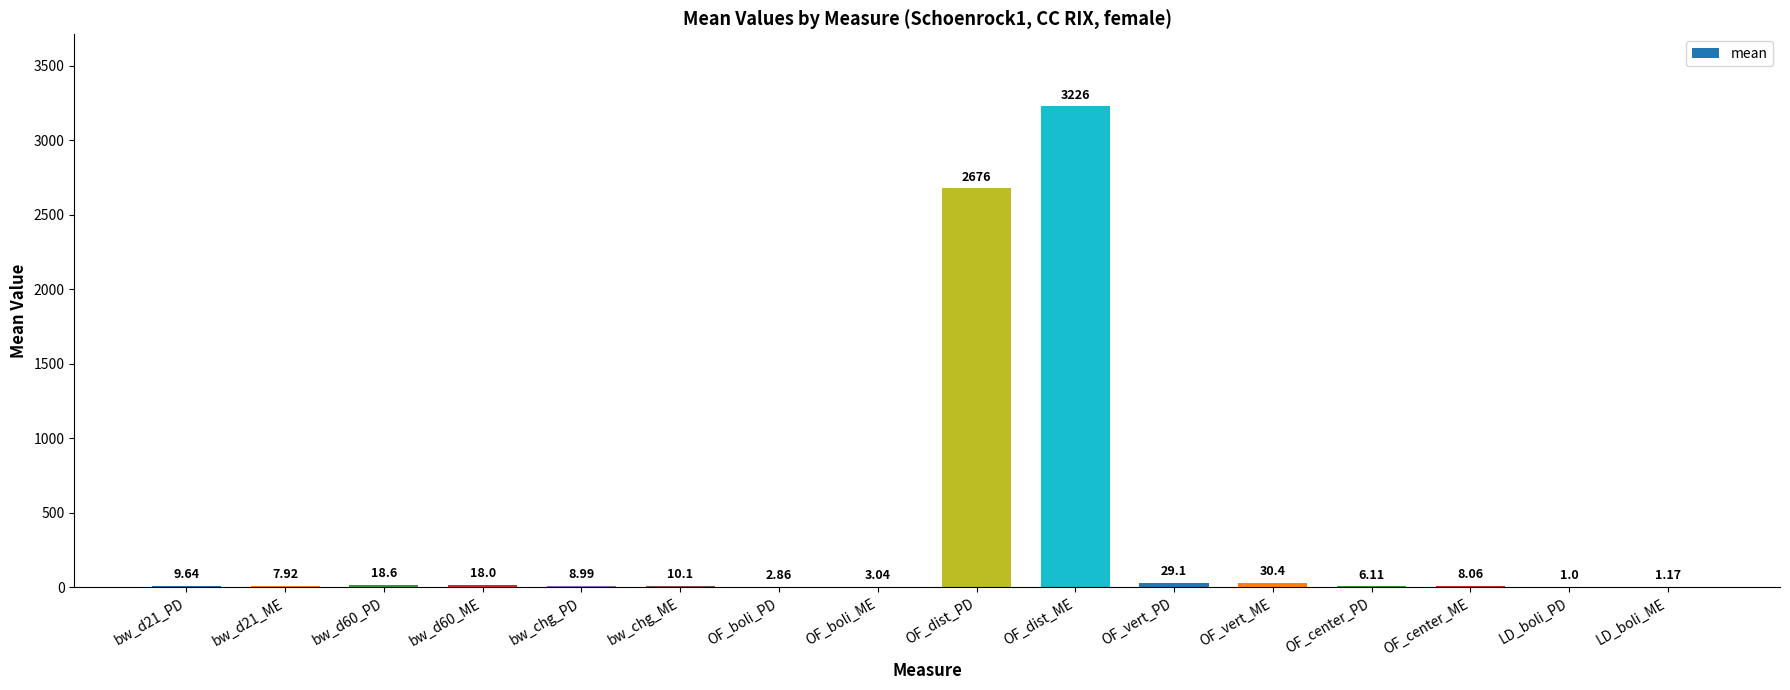

At which label is the value closest to 1613?

OF_dist_PD